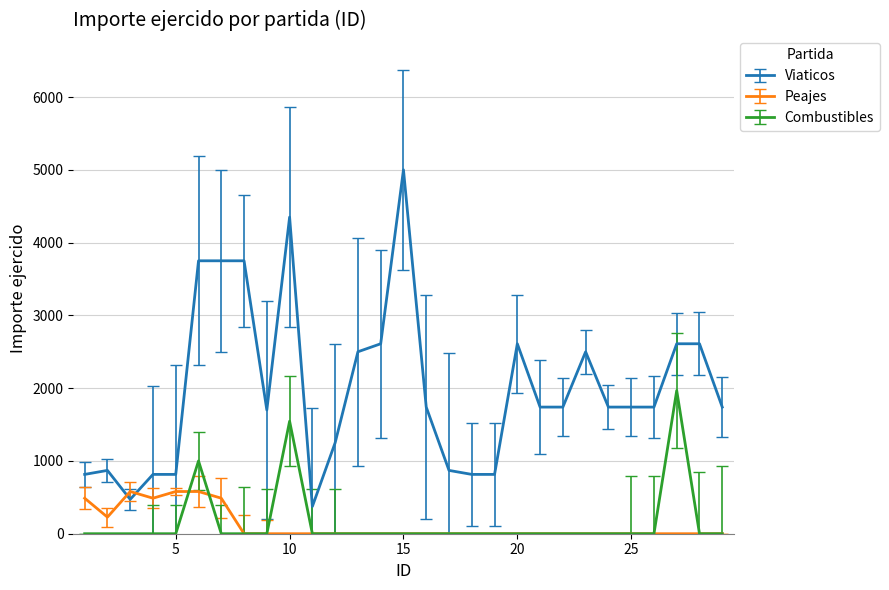

Reading left to right, list all the values displayed in this chart.

Viaticos: 815.0	870.0	472.0	815.0	815.0	3750.0	3750.0	3750.0	1700.0	4350.0	375.0	1250.0	2500.0	2610.0	5000.0	1740.0	870.0	815.0	815.0	2610.0	1740.0	1740.0	2500.0	1740.0	1740.0	1740.0	2610.0	2610.0	1740.0
Peajes: 488.0	228.0	580.0	488.0	580.0	580.0	488.0	0.0	0.0	0.0	0.0	0.0	0.0	0.0	0.0	0.0	0.0	0.0	0.0	0.0	0.0	0.0	0.0	0.0	0.0	0.0	0.0	0.0	0.0
Combustibles: 0.0	0.0	0.0	0.0	0.0	1000.0	0.0	0.0	0.0	1546.0	0.0	0.0	0.0	0.0	0.0	0.0	0.0	0.0	0.0	0.0	0.0	0.0	0.0	0.0	0.0	0.0	1967.6	0.0	0.0